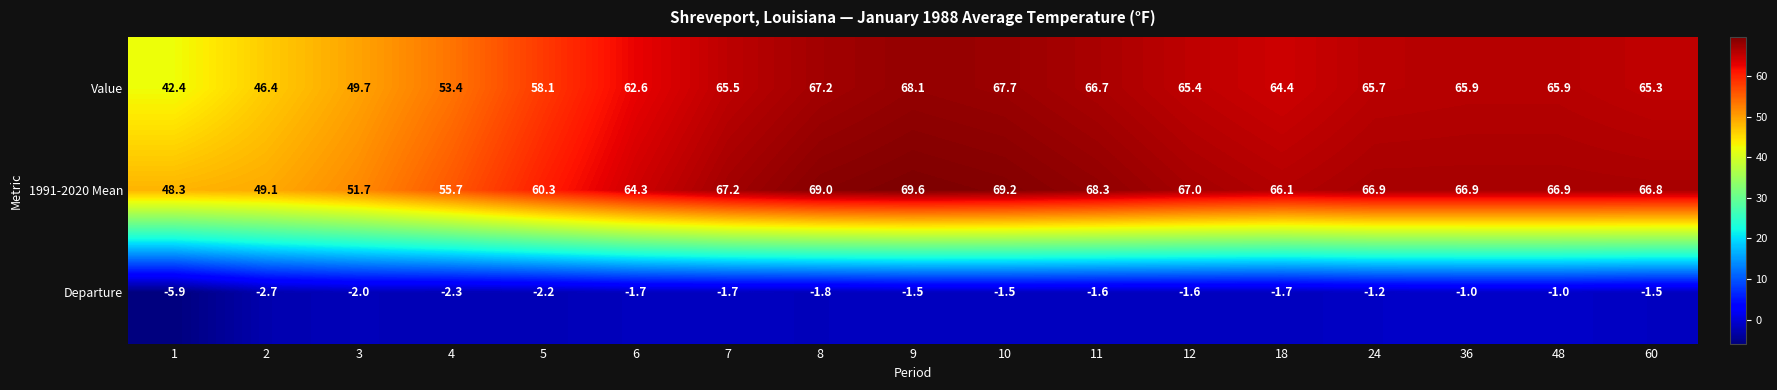

The 1991-2020 Mean series shows 107.8 at 24. True or false?

False